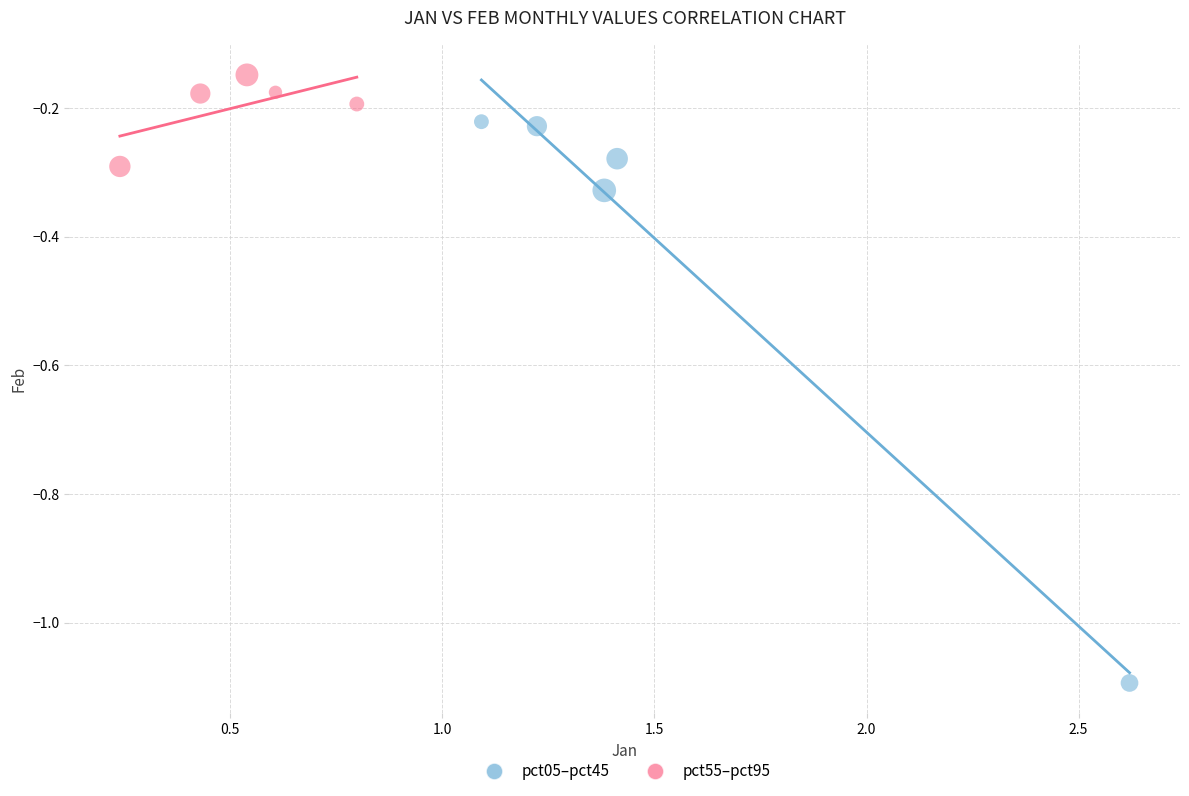

Which series contains the highest Y value?

pct55–pct95